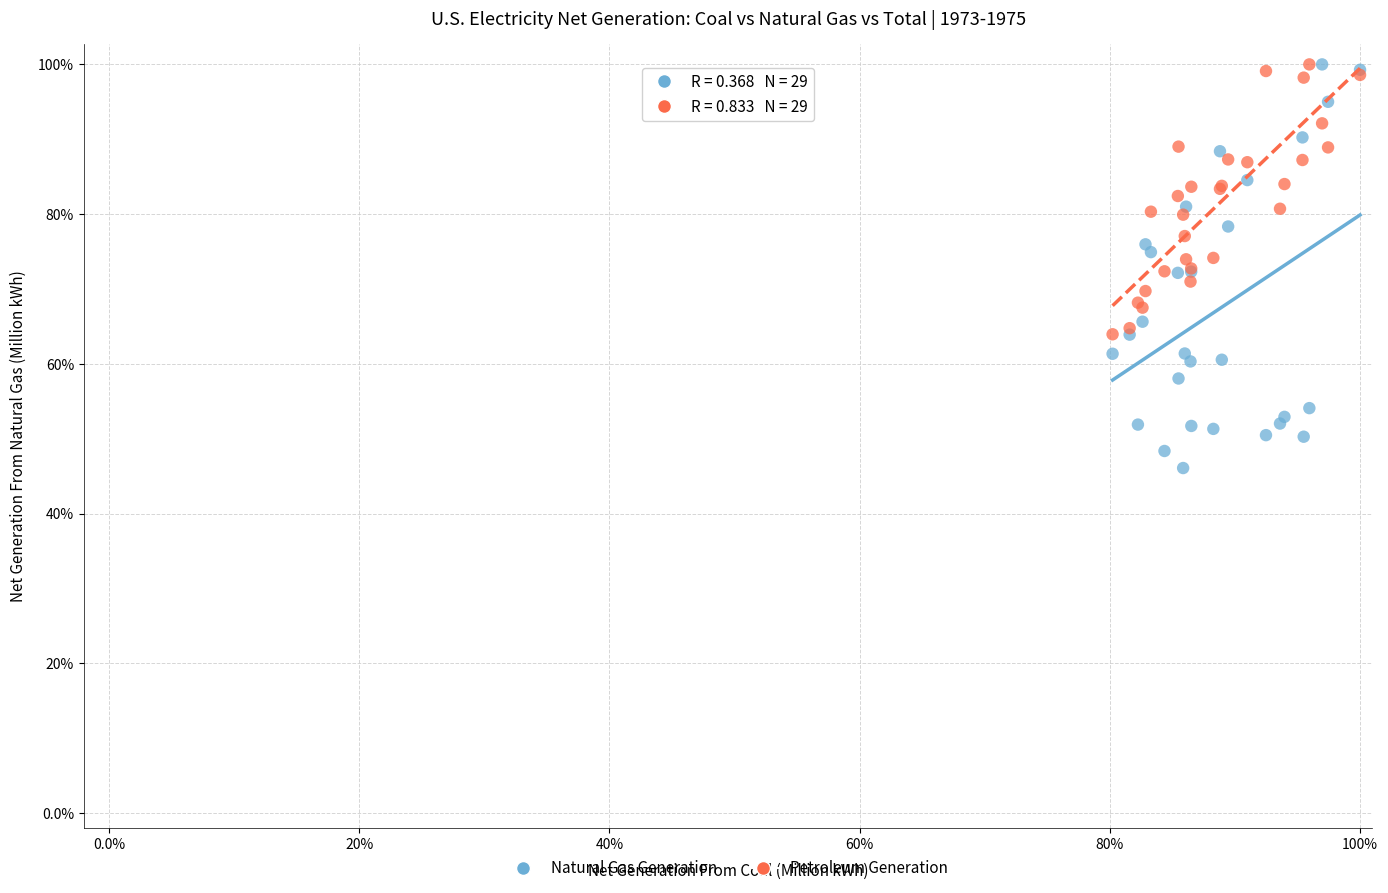

What are all the series names shown in the legend?

Natural Gas Generation, Petroleum Generation